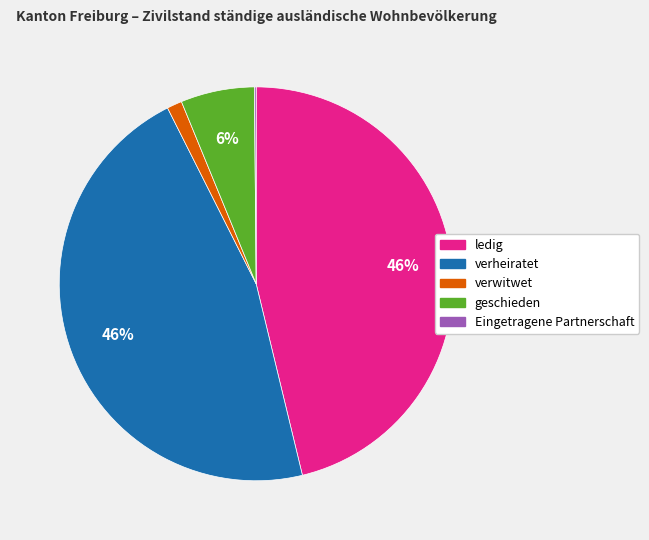

The ledig slice represents 46% of the pie. True or false?

True